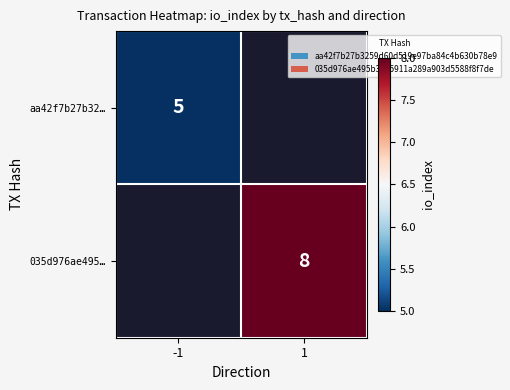

The aa42f7b27b32… series shows 5 at -1. True or false?

True